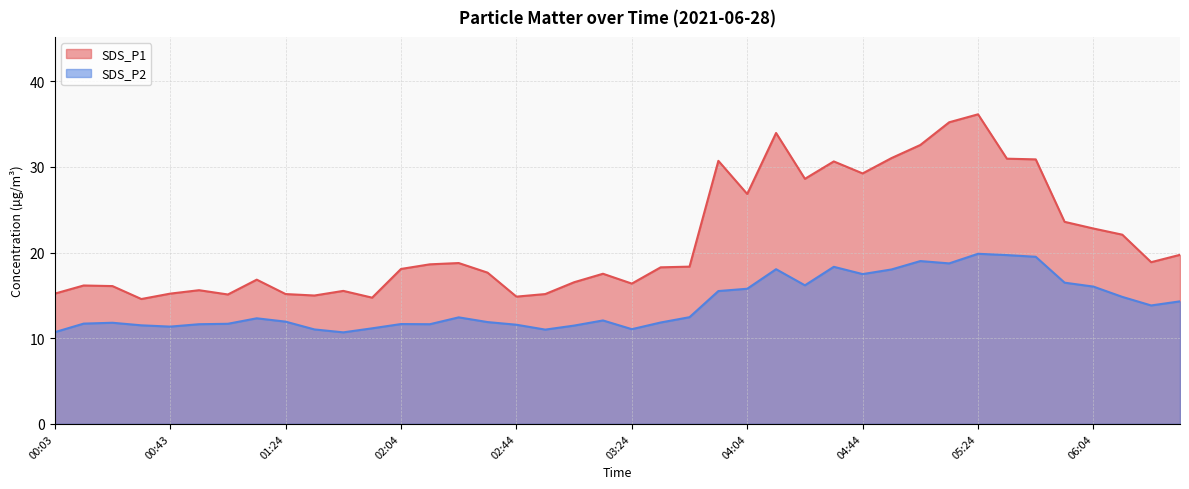

At which category does SDS_P1 reach its first local peak?

00:13